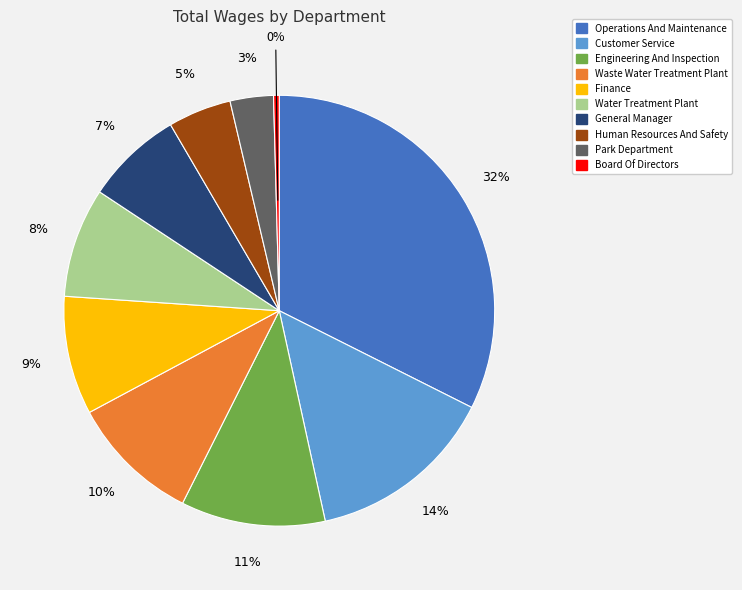

Does Finance represent more than half of the total?

No